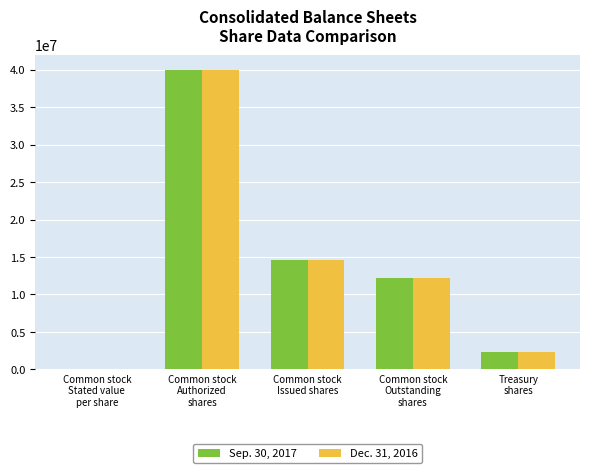

What is the average value of the Dec. 31, 2016 series?

13831499.2